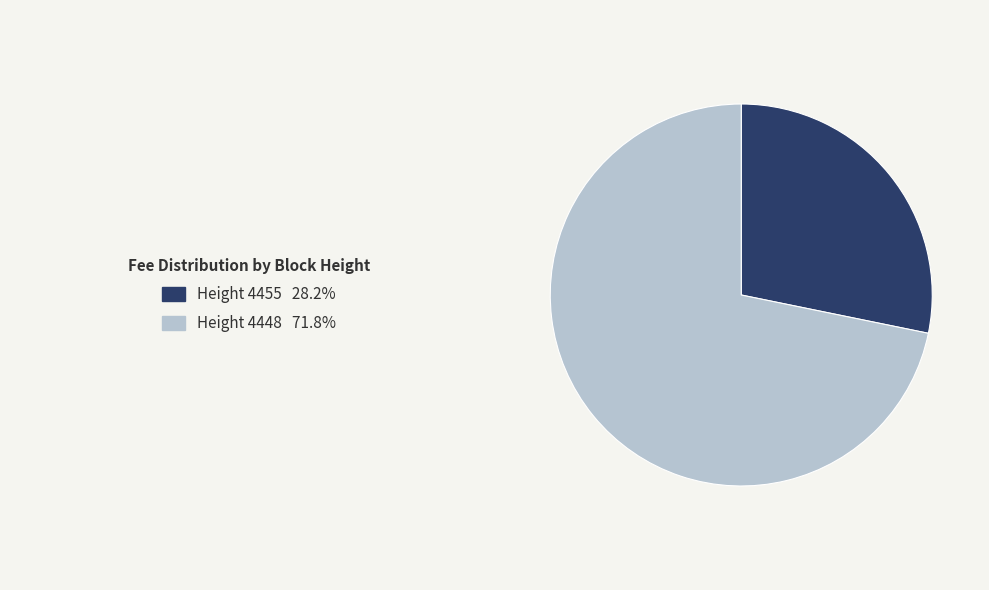

How many segments does this pie chart have?

2